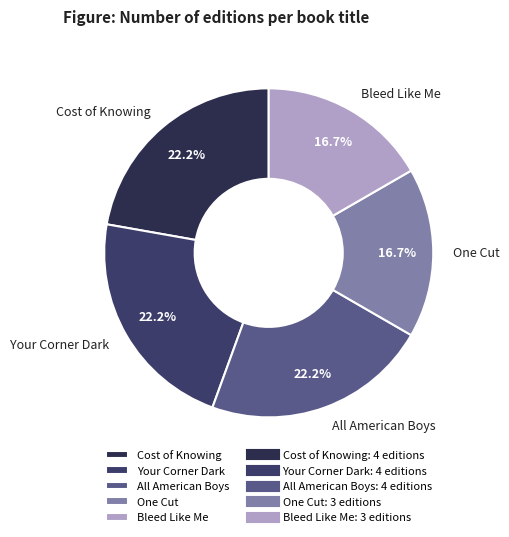

Combined, what portion of the pie is Your Corner Dark and One Cut?

38.9%